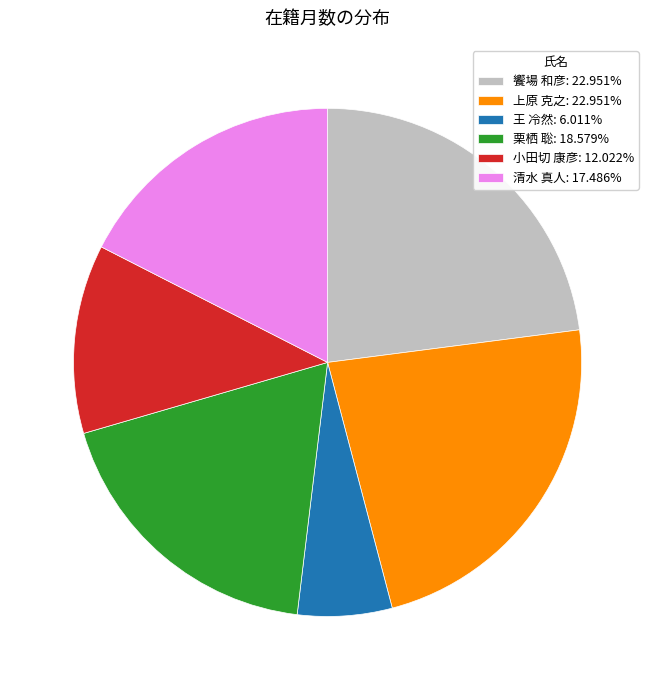

Does 小田切 康彦 account for over 50% of the chart?

No